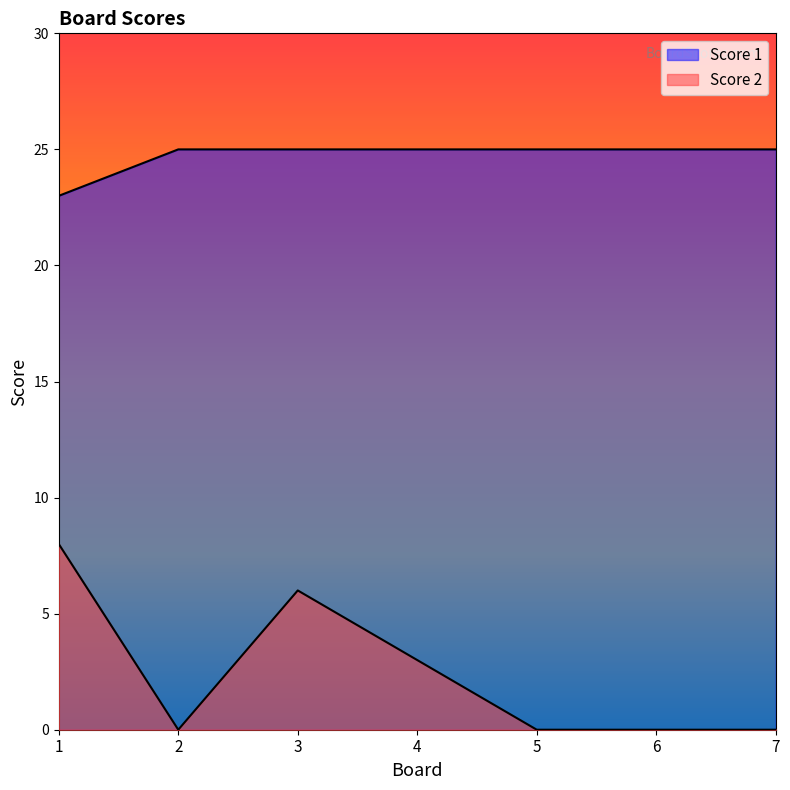

Rank the series by their average value, from lowest to highest.

Score 2, Score 1